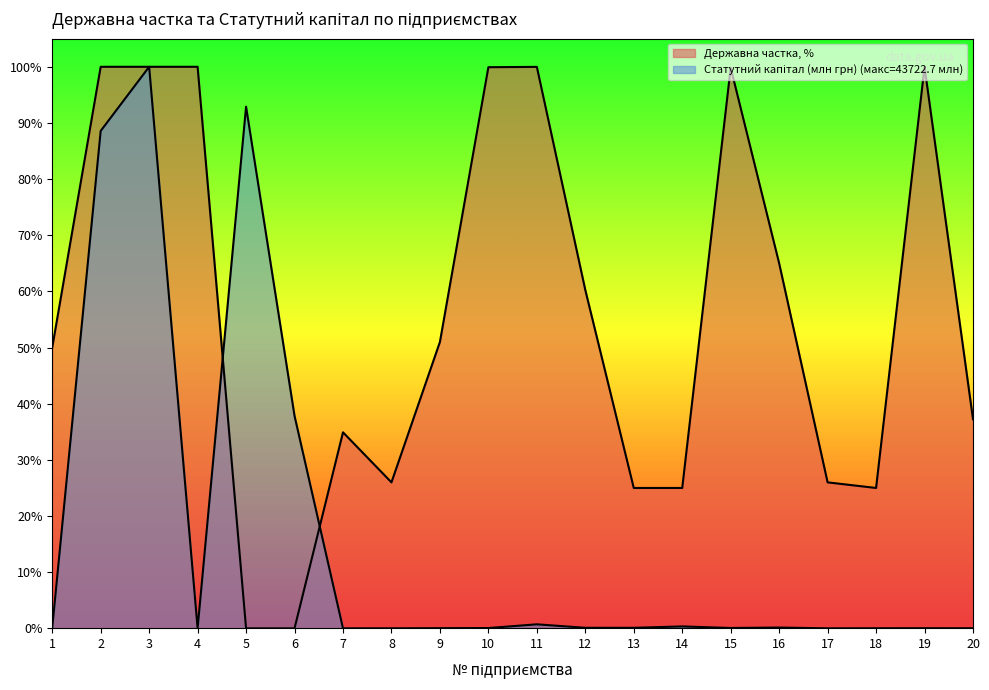

How many interior local valleys does the Державна частка, % series have?

3